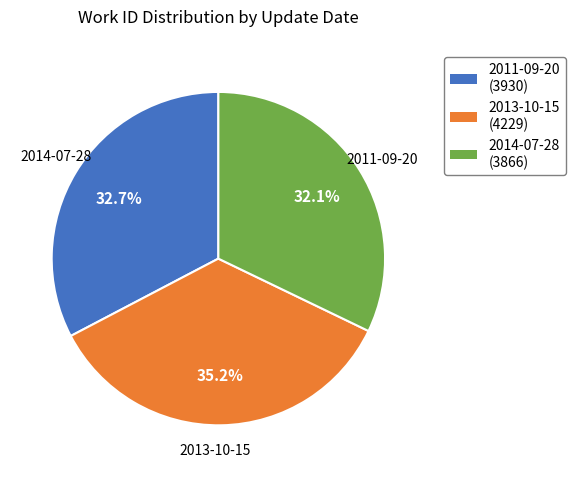

To the nearest percent, what is the combined percentage of 2013-10-15 and 2014-07-28?

67%